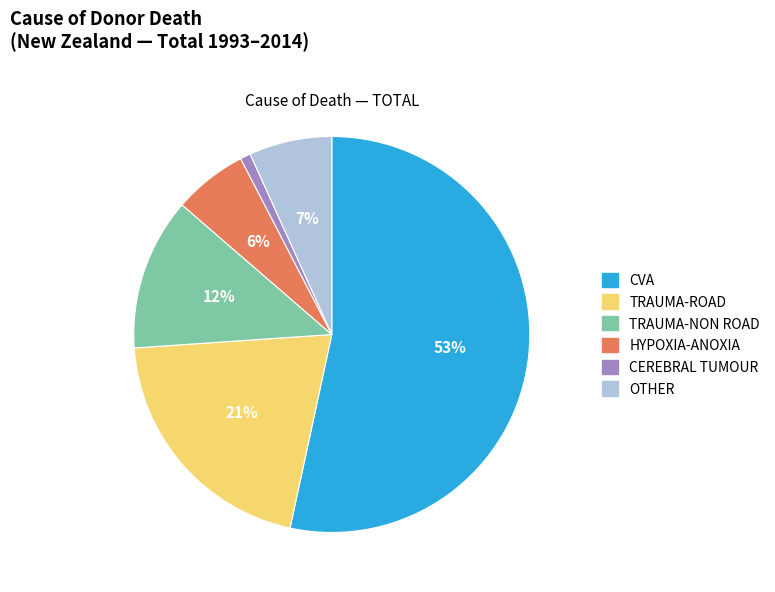

What percentage is the CVA slice, to the nearest percent?

53%